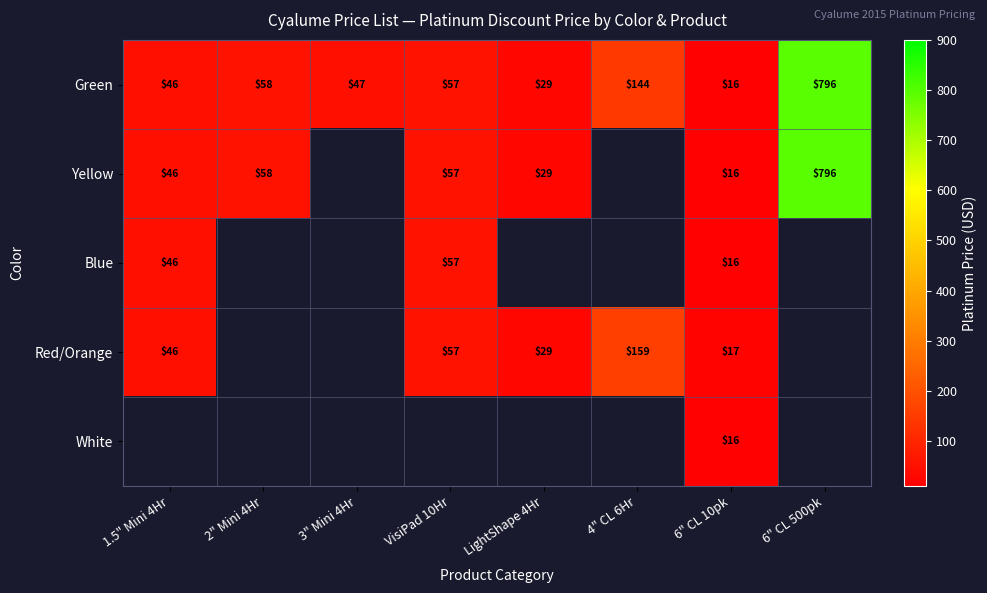

What is the greatest value displayed?

795.5